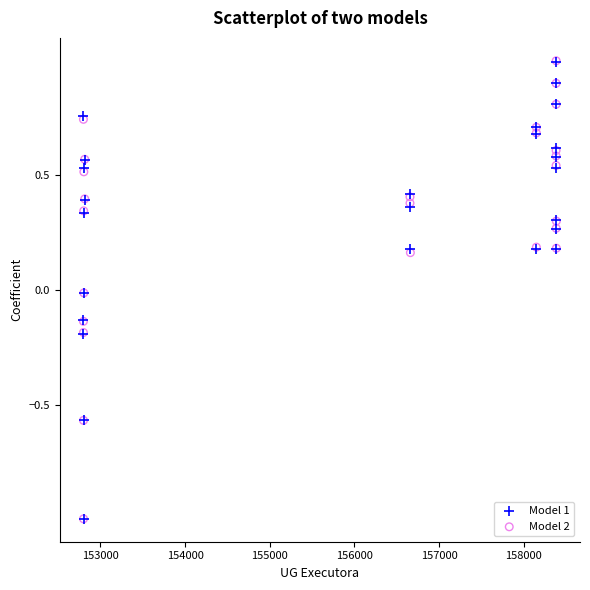

Which series has the largest Y range (max minus min)?

Model 2